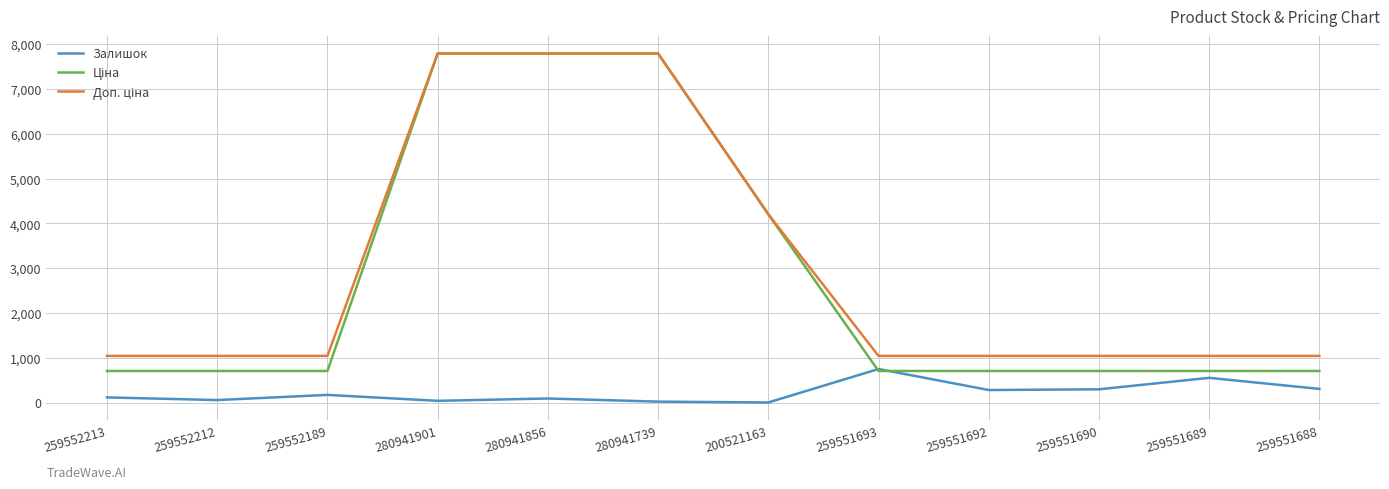

Which category has the highest value in the Залишок series?

259551693